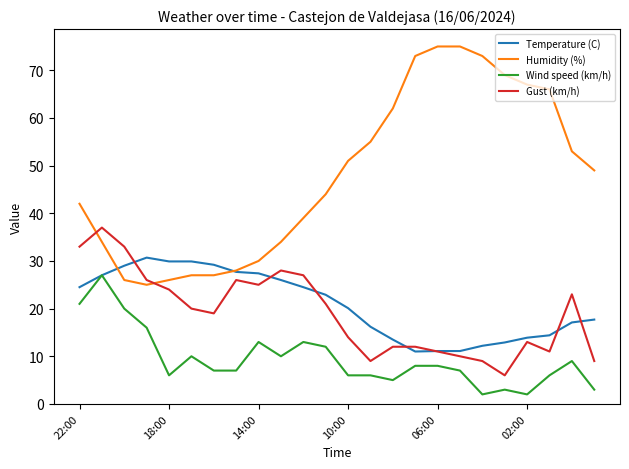

Which series has the largest total across all categories?

Humidity (%)